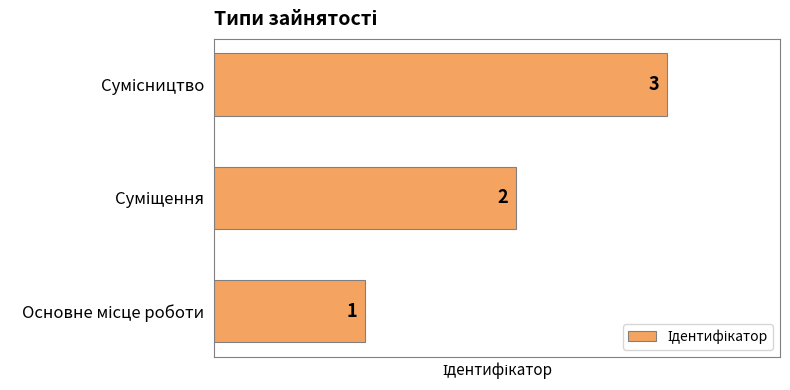

What is the maximum value shown in the chart?

3